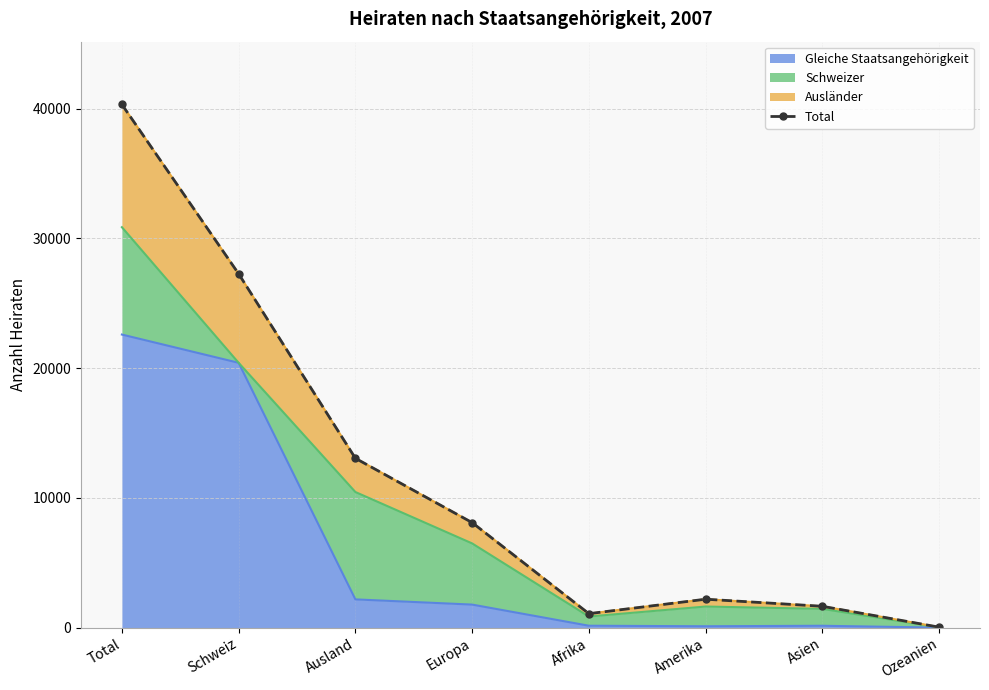

Reading left to right, what are all the values shown in this chart?

40330	27275	13055	8097	1079	2193	1647	38